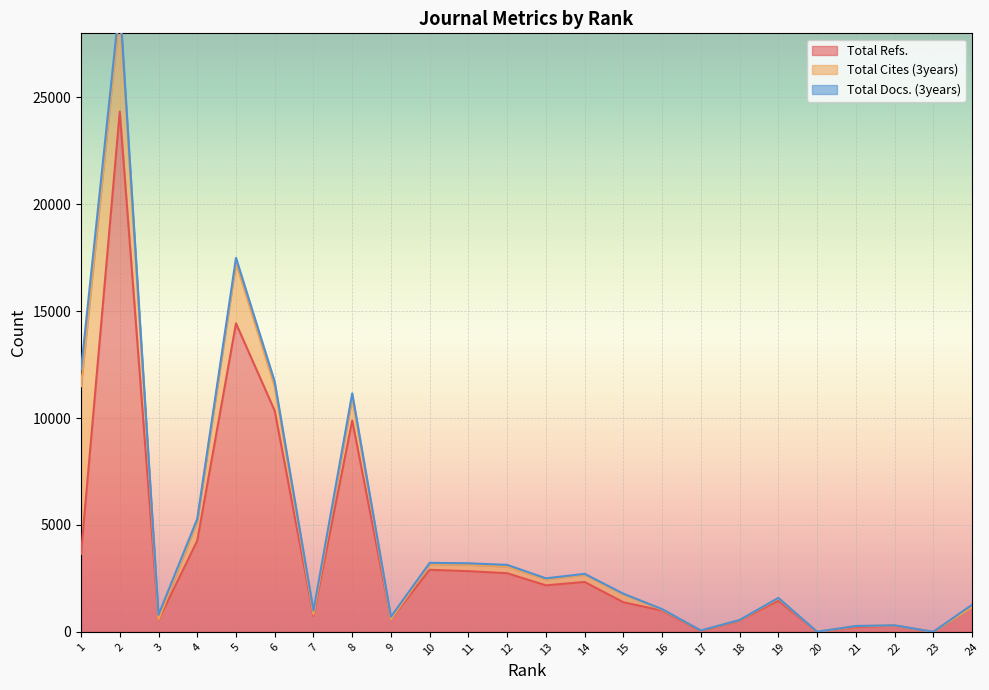

Rank the series by their average value, from lowest to highest.

Total Docs. (3years), Total Cites (3years), Total Refs.